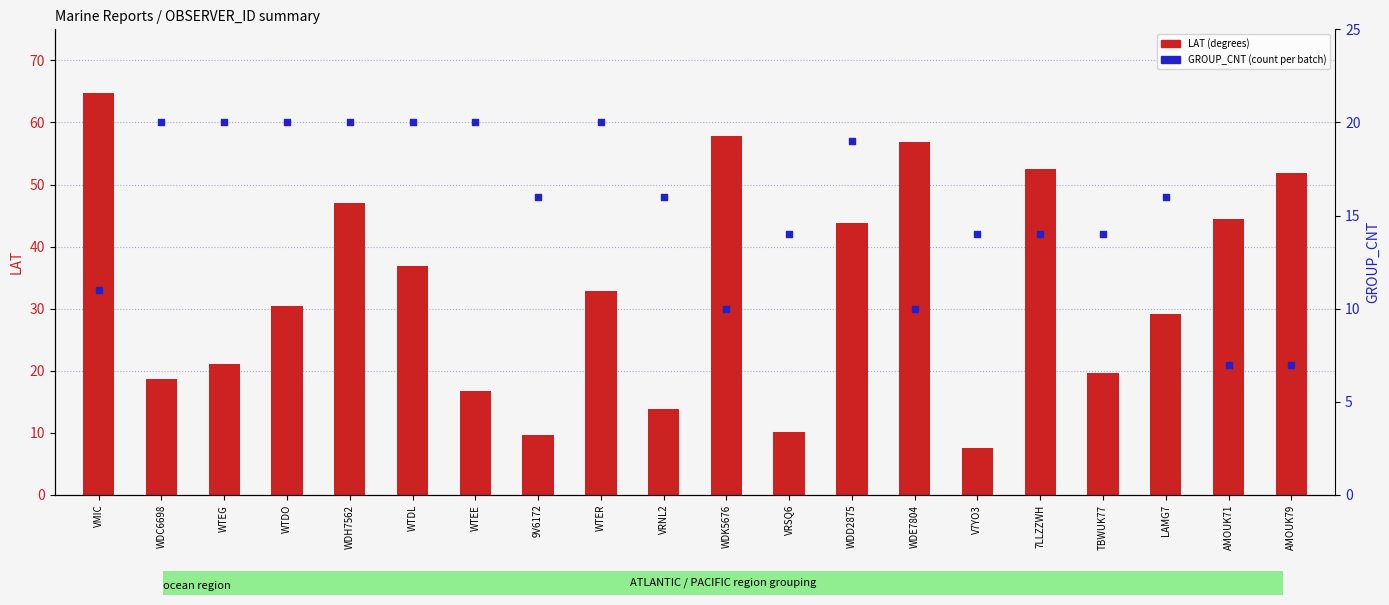

Is the value of GROUP_CNT at VRSQ6 greater than the value of LAT at WDC6698?

No